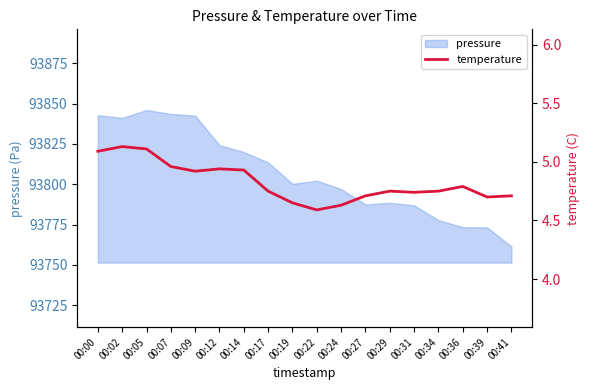

What value does the data have at 00:36?

4.8